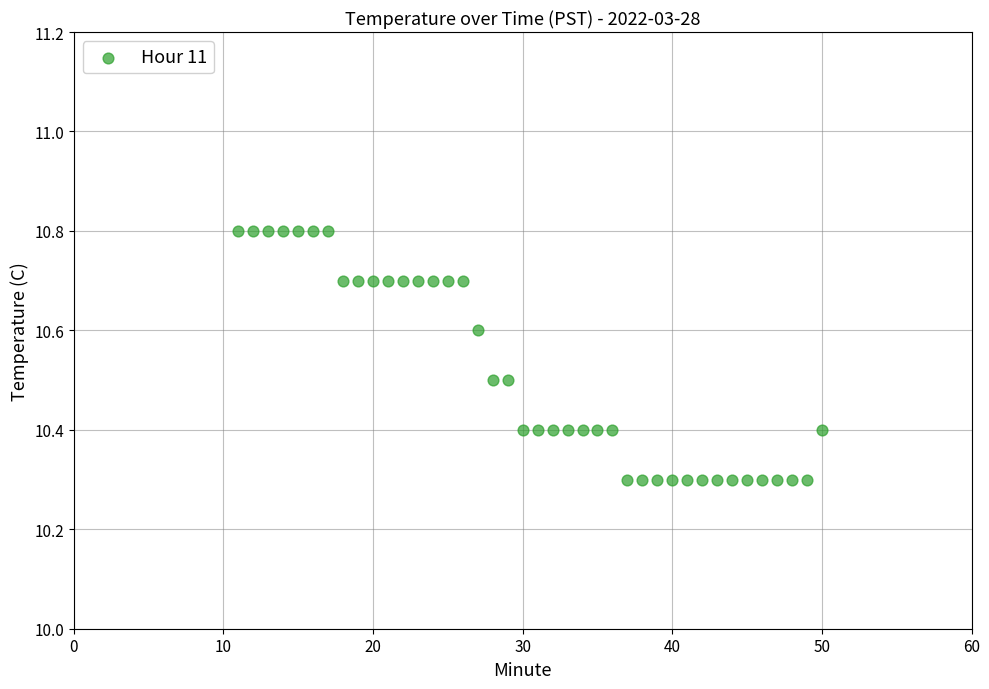

What is the range of Y values (max minus min)?

0.5